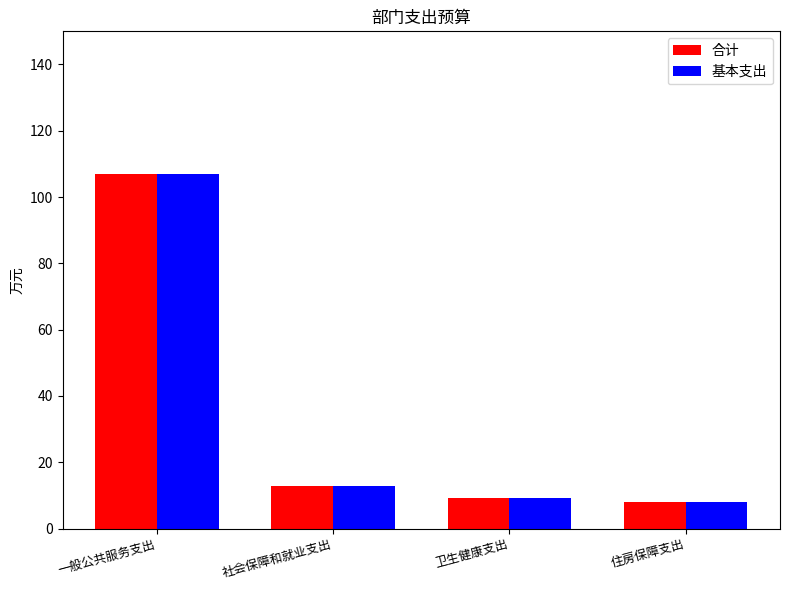

The value of 基本支出 at 社会保障和就业支出 is 12.9. True or false?

True